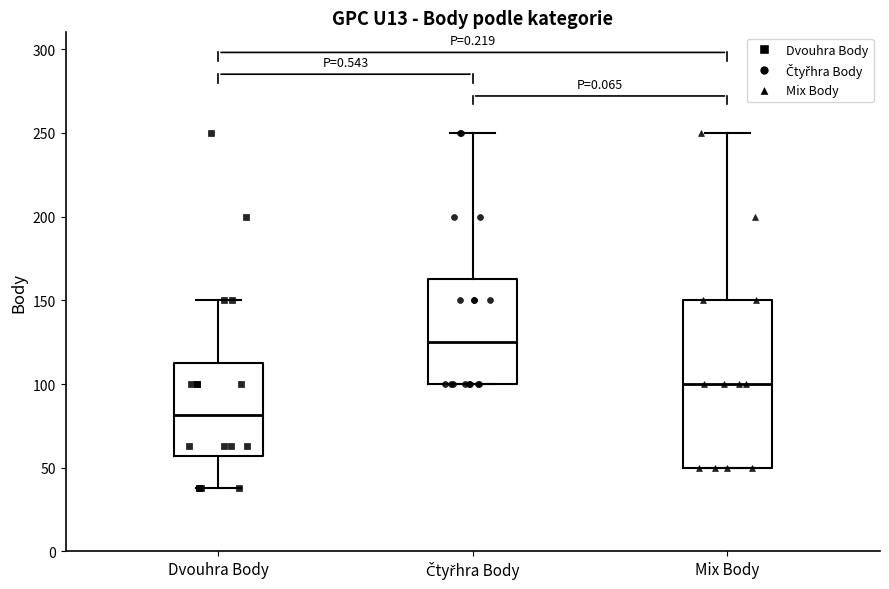

Reading left to right, read every box against the y-axis: the position of its median line, the range the box covers, and the ends of its whiskers. The values are not printed on the chart, so give them approximately, as read against the axis.

Dvouhra Body: median 80, box 55 to 115, whiskers 40 to 150
Čtyřhra Body: median 125, box 100 to 165, whiskers 100 to 250
Mix Body: median 100, box 50 to 150, whiskers 50 to 250